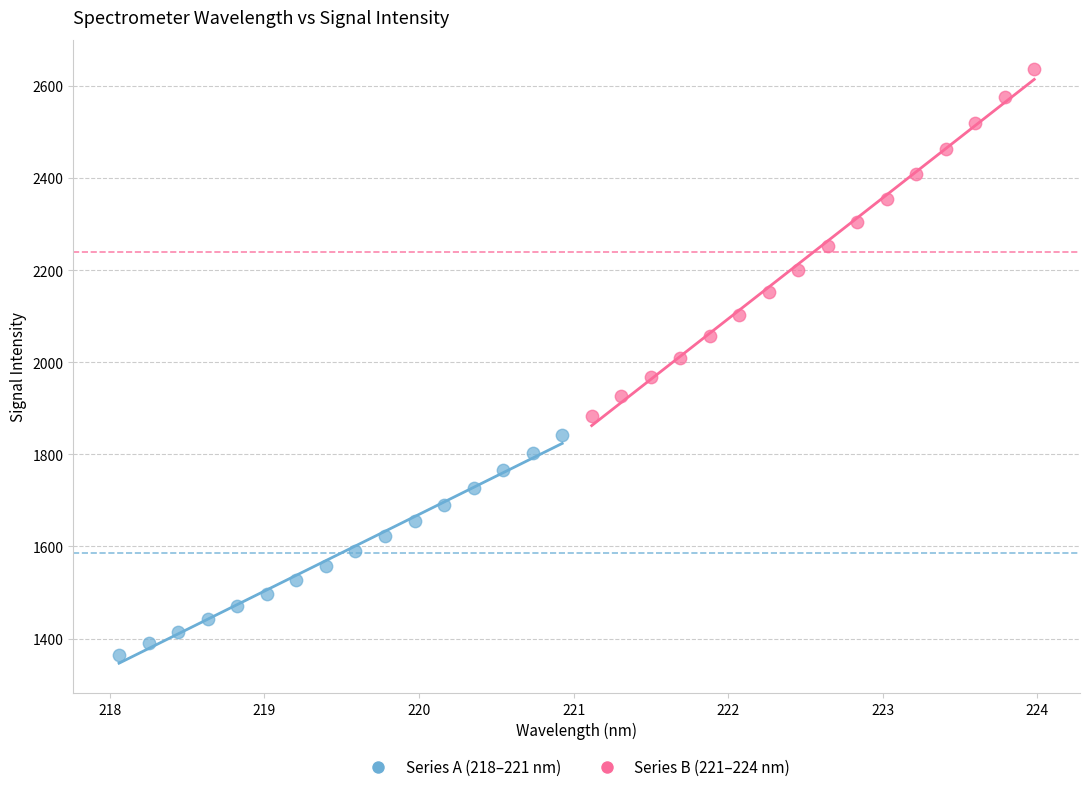

What are all the series names shown in the legend?

Series A (218–221 nm), Series B (221–224 nm)